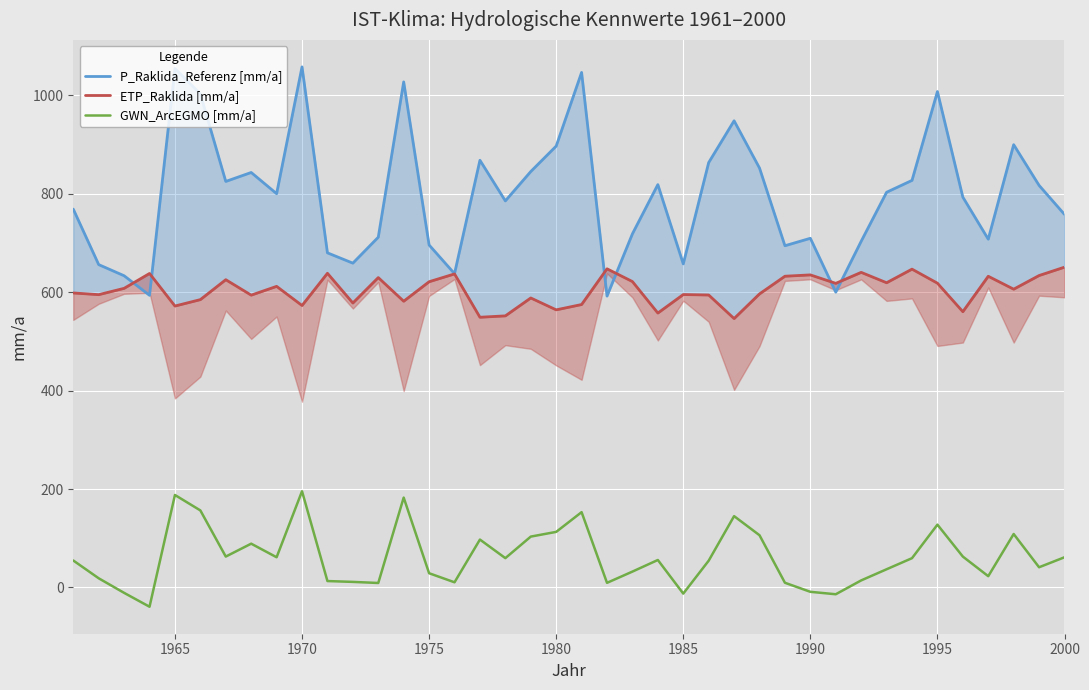

What are all the series names shown in the legend?

P_Raklida_Referenz [mm/a], ETP_Raklida [mm/a], GWN_ArcEGMO [mm/a]